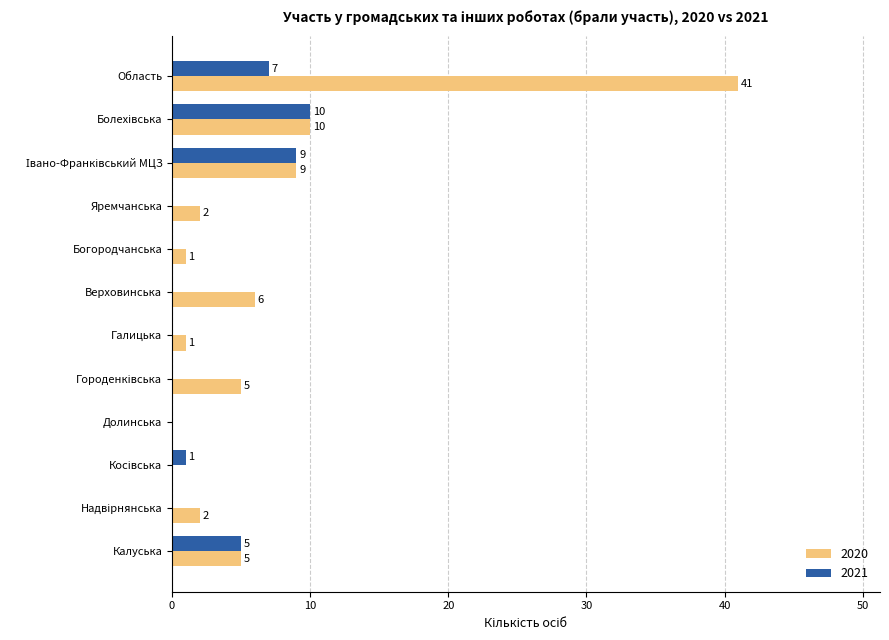

What is the maximum value for 2021?

10